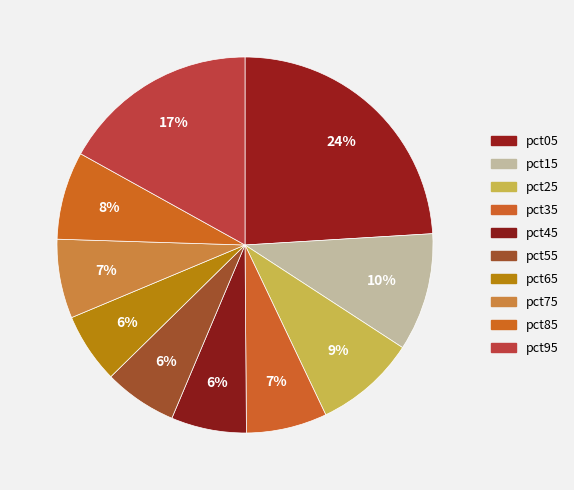

Is it true that pct65 is 6% of the pie?

True